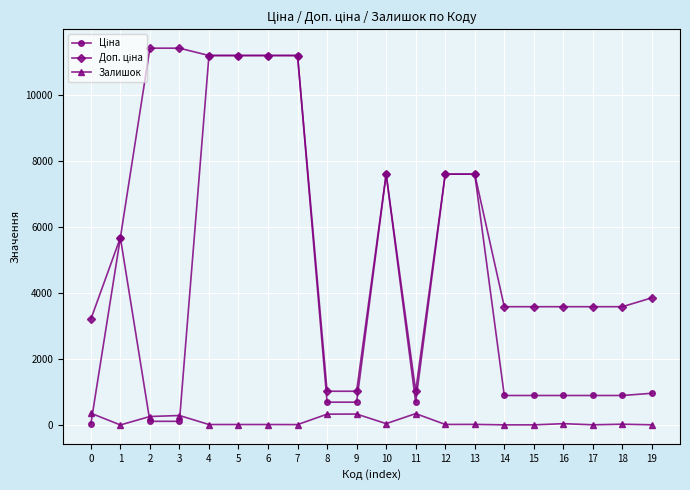

At which category does Залишок reach its first local valley?

1